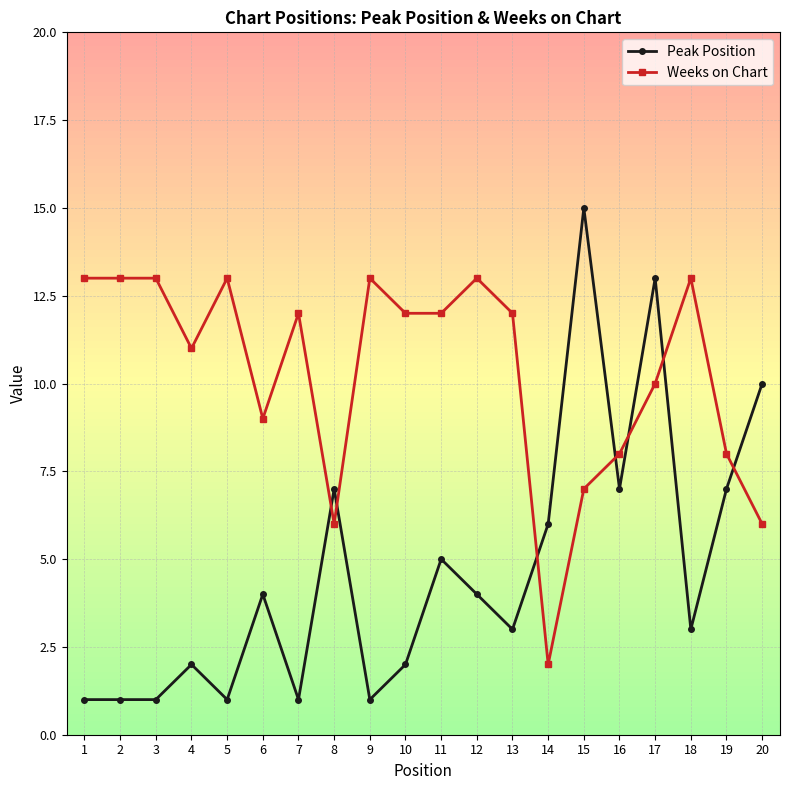

At 11, list the series in order from smallest to largest.

Peak Position, Weeks on Chart